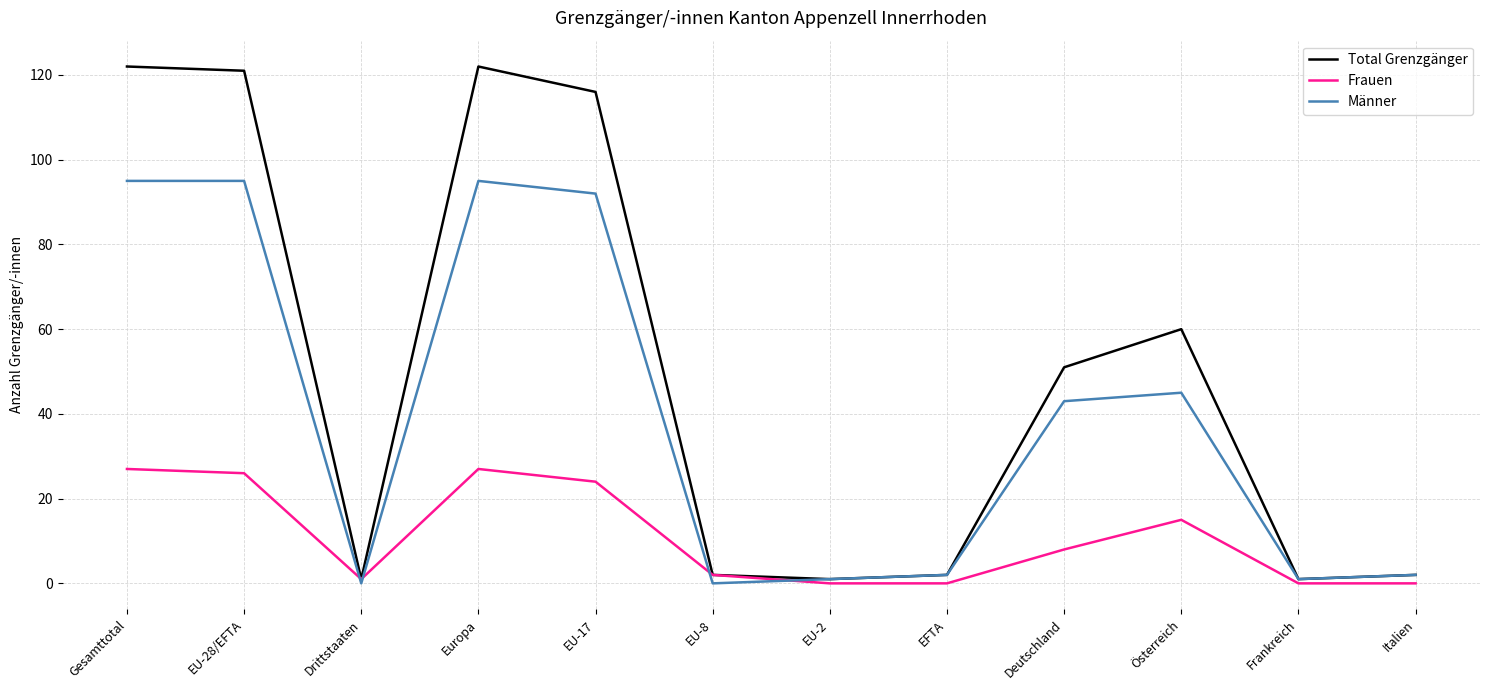

What is the total value across all series at EFTA?

4